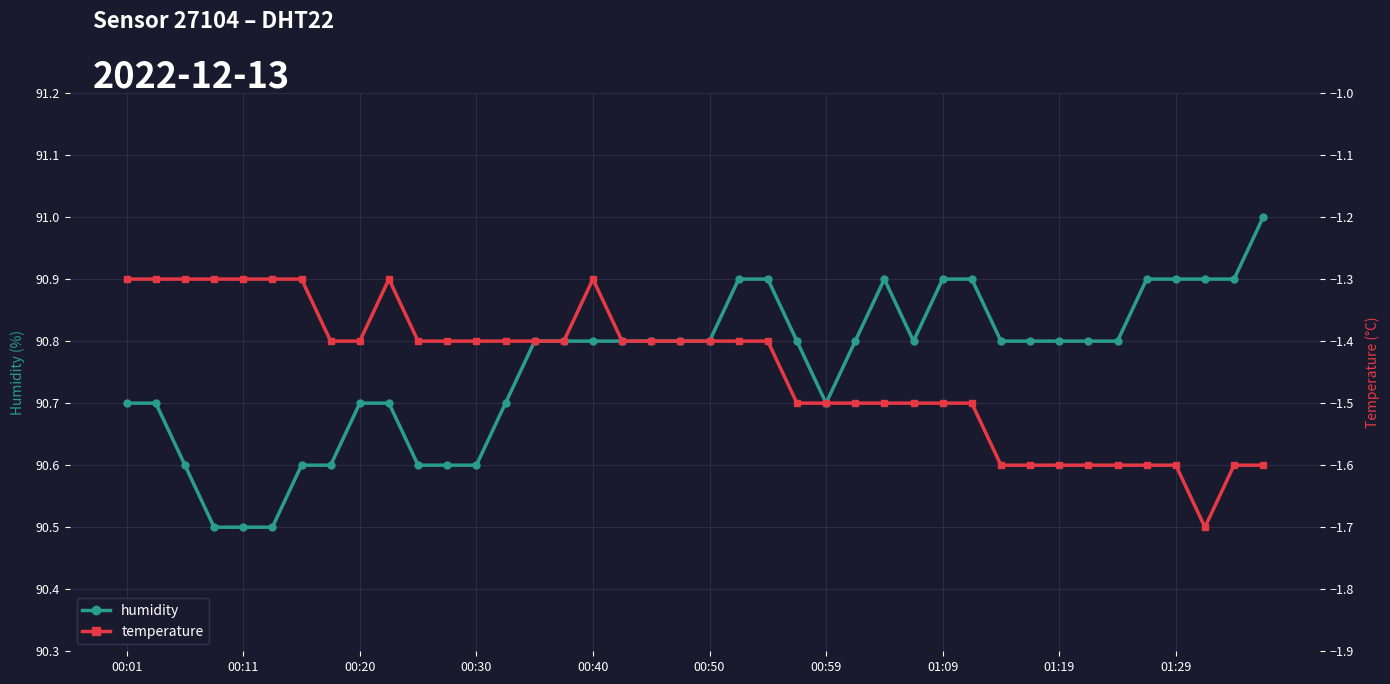

At which label is temperature closest to -1?

00:01